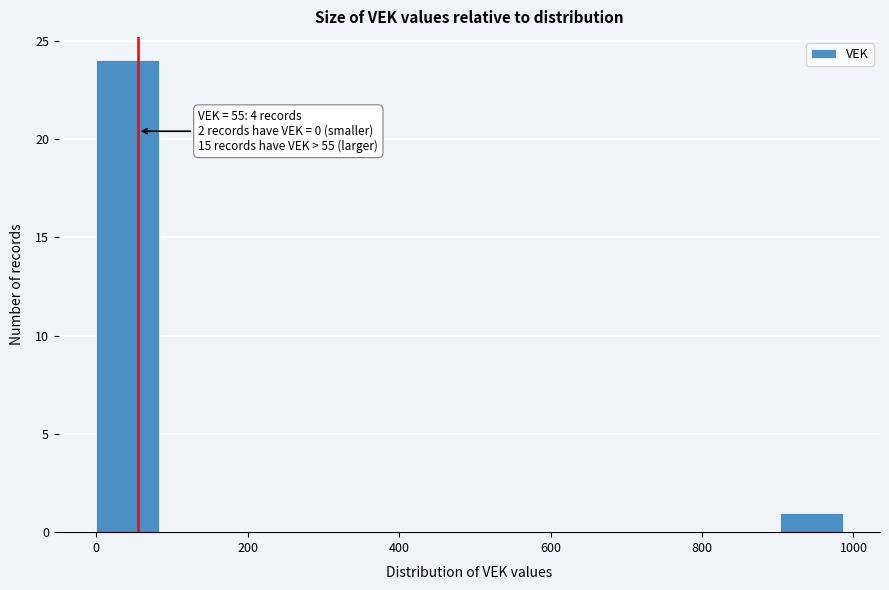

Over which range of the x-axis is the bar tallest?

0 to 100